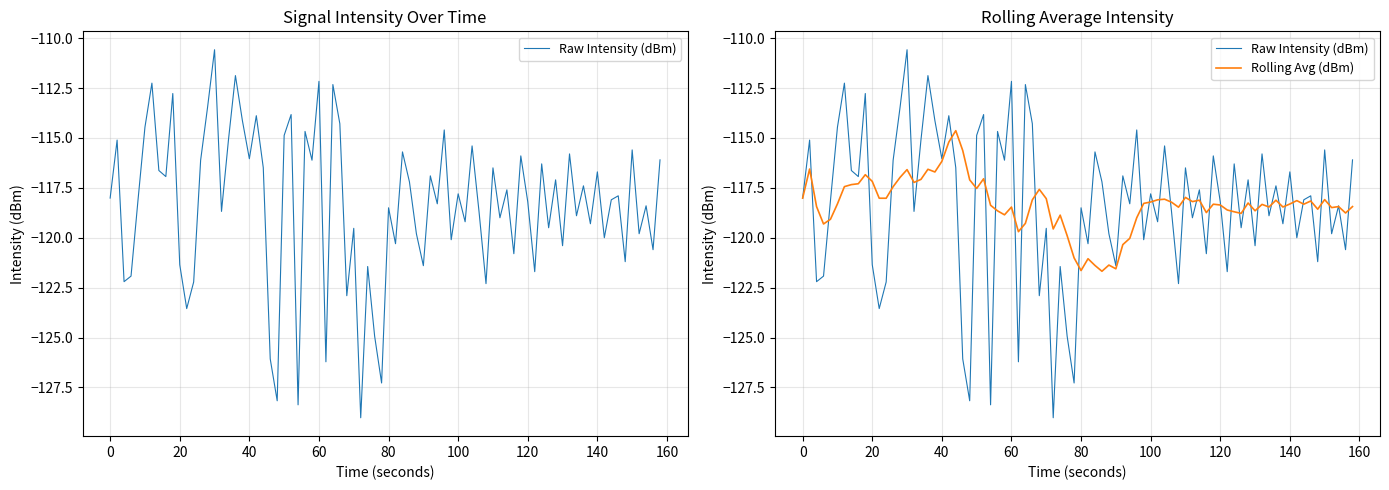

The value of Intensity (dBm) - First 20 samples at 24 is -122.2. True or false?

True